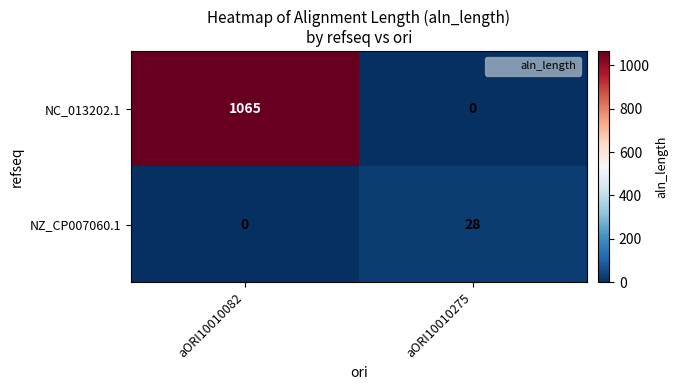

At which label does NC_013202.1 reach its minimum?

aORI10010275